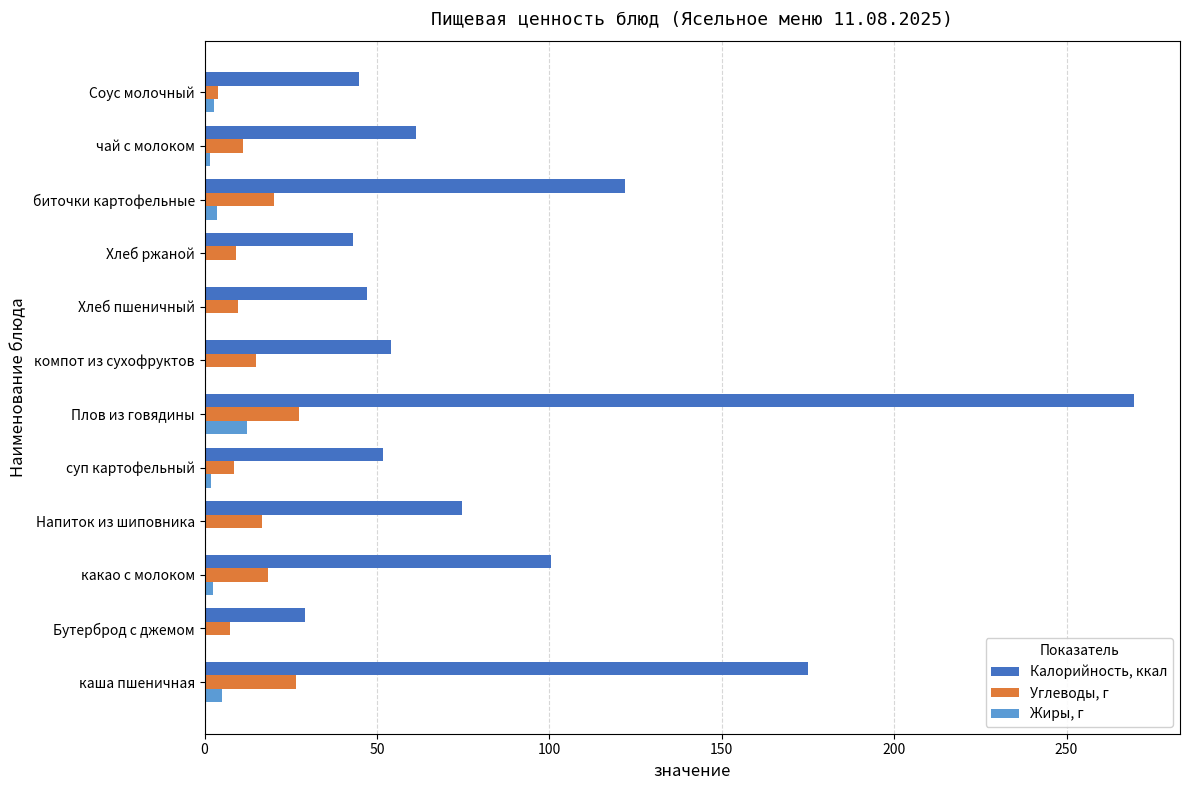

Between суп картофельный and Плов из говядины, which series saw the biggest shift?

Калорийность, ккал